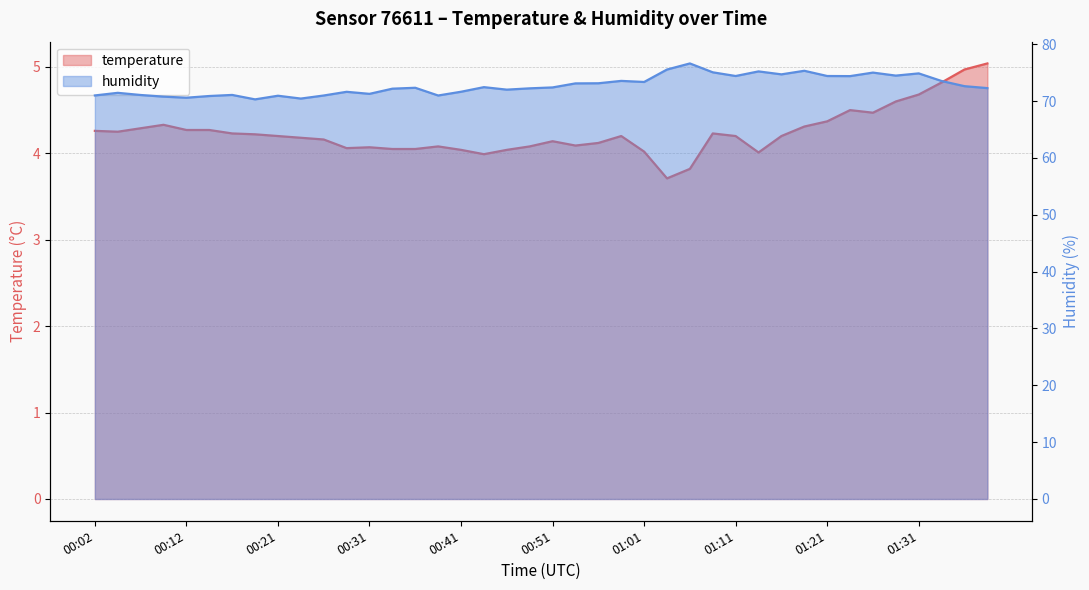

Reading left to right, list all the values displayed in this chart.

temperature: 00:02=4.3	00:04=4.2	00:07=4.3	00:09=4.3	00:12=4.3	00:14=4.3	00:16=4.2	00:19=4.2	00:21=4.2	00:24=4.2	00:26=4.2	00:29=4.1	00:31=4.1	00:34=4.0	00:36=4.0	00:39=4.1	00:41=4.0	00:44=4.0	00:46=4.0	00:48=4.1	00:51=4.1	00:53=4.1	00:56=4.1	00:58=4.2	01:01=4.0	01:03=3.7	01:06=3.8	01:08=4.2	01:11=4.2	01:13=4.0	01:16=4.2	01:18=4.3	01:21=4.4	01:23=4.5	01:26=4.5	01:28=4.6	01:31=4.7	01:33=4.8	01:36=5.0	01:38=5.0
humidity: 00:02=71.0	00:04=71.5	00:07=71.1	00:09=70.8	00:12=70.6	00:14=70.9	00:16=71.1	00:19=70.3	00:21=71.0	00:24=70.5	00:26=71.0	00:29=71.6	00:31=71.3	00:34=72.2	00:36=72.3	00:39=71.0	00:41=71.7	00:44=72.5	00:46=72.0	00:48=72.2	00:51=72.4	00:53=73.1	00:56=73.1	00:58=73.6	01:01=73.4	01:03=75.6	01:06=76.6	01:08=75.1	01:11=74.4	01:13=75.2	01:16=74.7	01:18=75.3	01:21=74.4	01:23=74.4	01:26=75.0	01:28=74.5	01:31=74.9	01:33=73.5	01:36=72.6	01:38=72.3